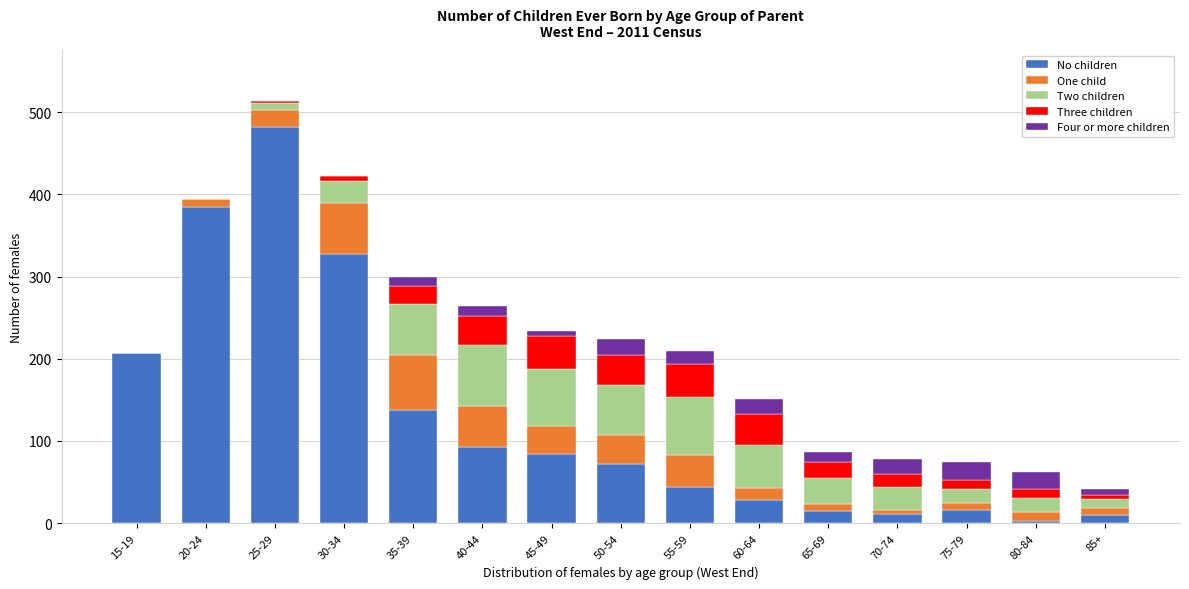

What is the highest value of the No children series?

482